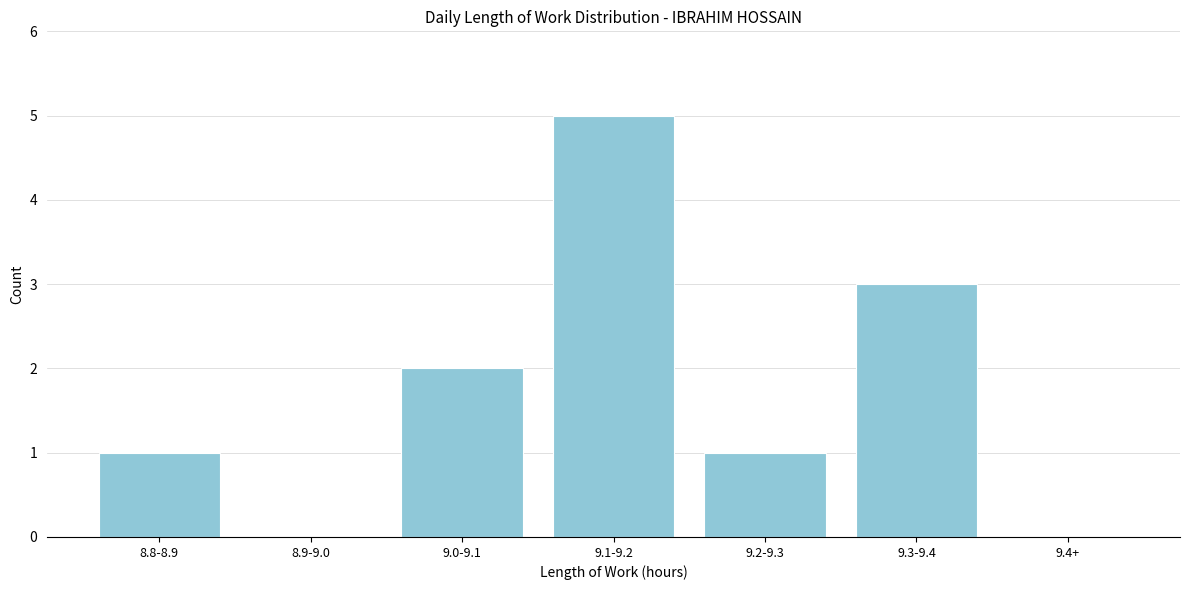

Reading left to right, what are all the values shown in this chart?

8.8-8.9=1	8.9-9.0=0	9.0-9.1=2	9.1-9.2=5	9.2-9.3=1	9.3-9.4=3	9.4+=0